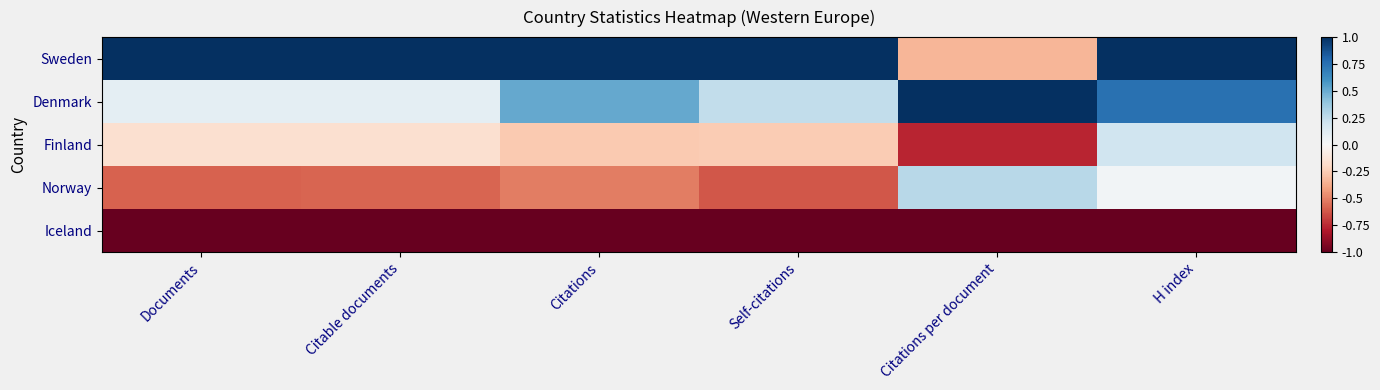

Rank the series at H index from lowest to highest value.

Iceland, Norway, Finland, Denmark, Sweden